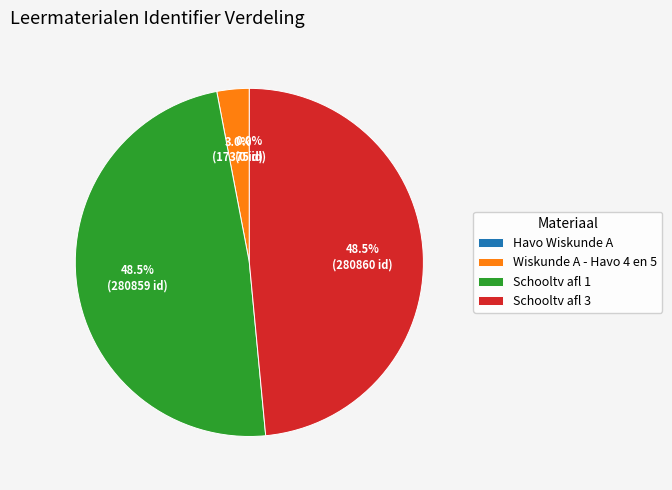

What percentage is NOT represented by Schooltv afl 3?

51.5%